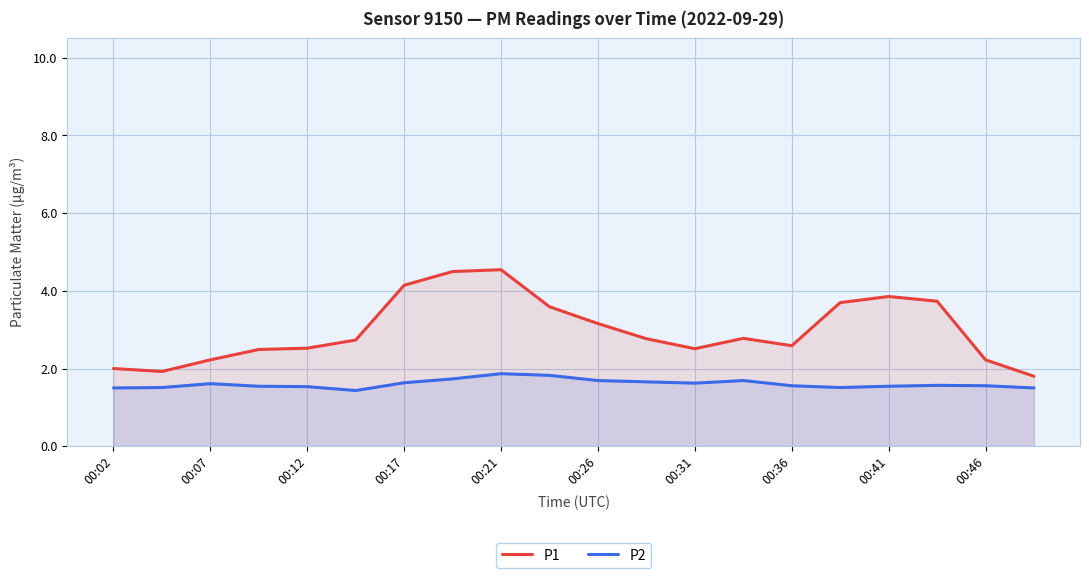

What is the value of the P1 point at the 10th from the left?

3.6